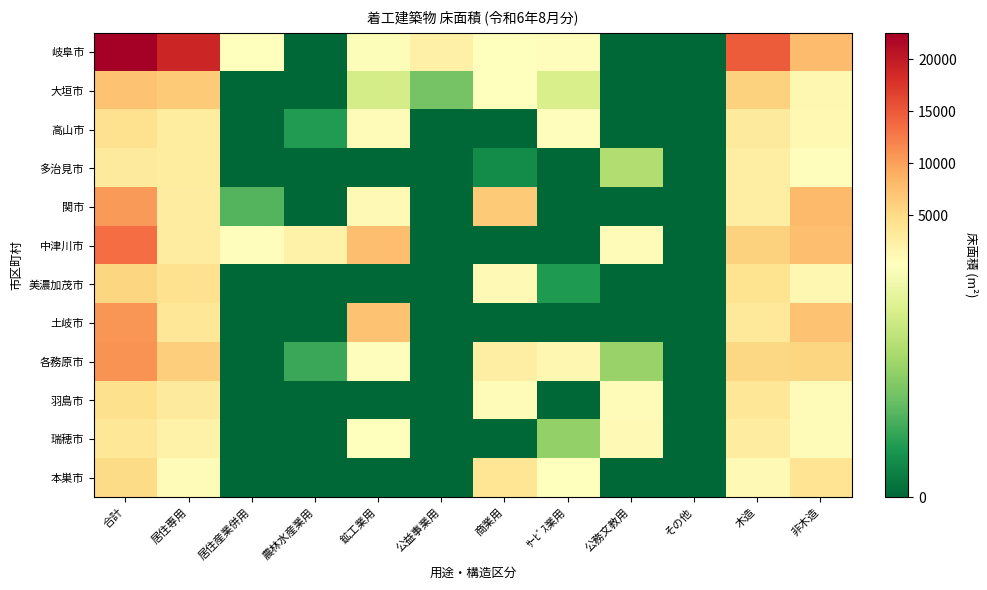

Reading left to right, what are all the values shown in this chart?

岐阜市: 合計=22505	居住専用=18987	居住産業併用=268	農林水産業用=0	鉱工業用=232	公益事業用=2163	商業用=273	ｻｰﾋﾞｽ業用=582	公務文教用=0	その他=0	木造=14766	非木造=7739
大垣市: 合計=7263	居住専用=6540	居住産業併用=0	農林水産業用=0	鉱工業用=186	公益事業用=106	商業用=242	ｻｰﾋﾞｽ業用=189	公務文教用=0	その他=0	木造=5939	非木造=1324
高山市: 合計=4249	居住専用=2899	居住産業併用=0	農林水産業用=52	鉱工業用=857	公益事業用=0	商業用=0	ｻｰﾋﾞｽ業用=441	公務文教用=0	その他=0	木造=3098	非木造=1151
多治見市: 合計=3168	居住専用=2978	居住産業併用=0	農林水産業用=0	鉱工業用=0	公益事業用=0	商業用=37	ｻｰﾋﾞｽ業用=0	公務文教用=153	その他=0	木造=2610	非木造=558
関市: 合計=10491	居住専用=2766	居住産業併用=84	農林水産業用=0	鉱工業用=1022	公益事業用=0	商業用=6619	ｻｰﾋﾞｽ業用=0	公務文教用=0	その他=0	木造=2560	非木造=7931
中津川市: 合計=13521	居住専用=2685	居住産業併用=444	農林水産業用=2000	鉱工業用=7621	公益事業用=0	商業用=0	ｻｰﾋﾞｽ業用=0	公務文教用=771	その他=0	木造=5886	非木造=7635
美濃加茂市: 合計=5463	居住専用=4330	居住産業併用=0	農林水産業用=0	鉱工業用=0	公益事業用=0	商業用=1082	ｻｰﾋﾞｽ業用=51	公務文教用=0	その他=0	木造=4167	非木造=1296
土岐市: 合計=10817	居住専用=3598	居住産業併用=0	農林水産業用=0	鉱工業用=7219	公益事業用=0	商業用=0	ｻｰﾋﾞｽ業用=0	公務文教用=0	その他=0	木造=3483	非木造=7334
各務原市: 合計=11004	居住専用=6243	居住産業併用=0	農林水産業用=67	鉱工業用=484	公益事業用=0	商業用=2647	ｻｰﾋﾞｽ業用=1431	公務文教用=132	その他=0	木造=5426	非木造=5578
羽島市: 合計=4474	居住専用=3137	居住産業併用=0	農林水産業用=0	鉱工業用=0	公益事業用=0	商業用=611	ｻｰﾋﾞｽ業用=0	公務文教用=726	その他=0	木造=3648	非木造=826
瑞穂市: 合計=3568	居住専用=2065	居住産業併用=0	農林水産業用=0	鉱工業用=367	公益事業用=0	商業用=0	ｻｰﾋﾞｽ業用=128	公務文教用=1008	その他=0	木造=2826	非木造=742
本巣市: 合計=4954	居住専用=820	居住産業併用=0	農林水産業用=0	鉱工業用=0	公益事業用=0	商業用=3847	ｻｰﾋﾞｽ業用=287	公務文教用=0	その他=0	木造=1061	非木造=3893